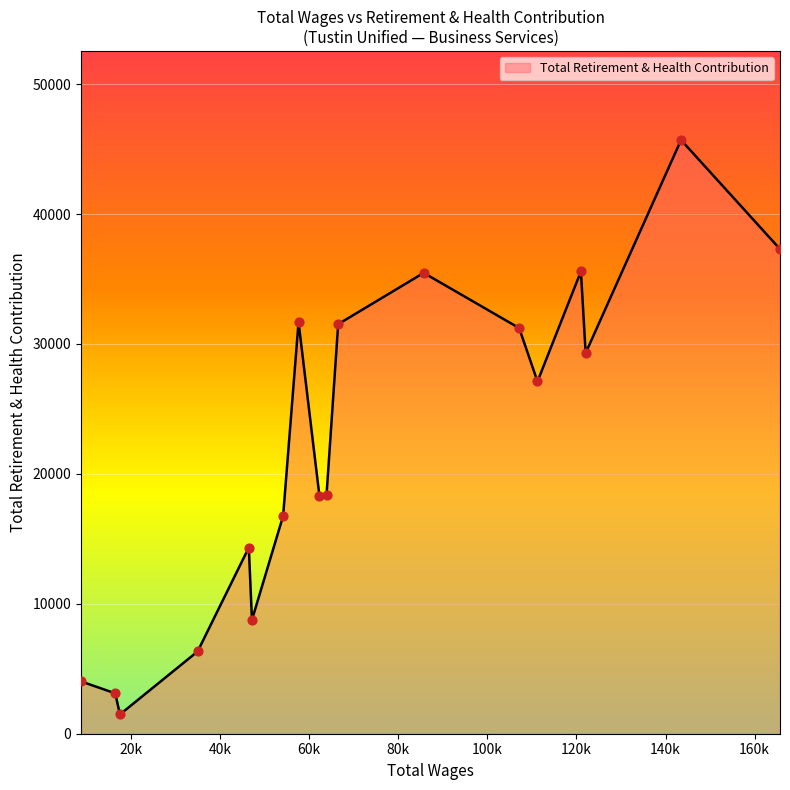

What is the difference between the maximum and minimum values?

44218